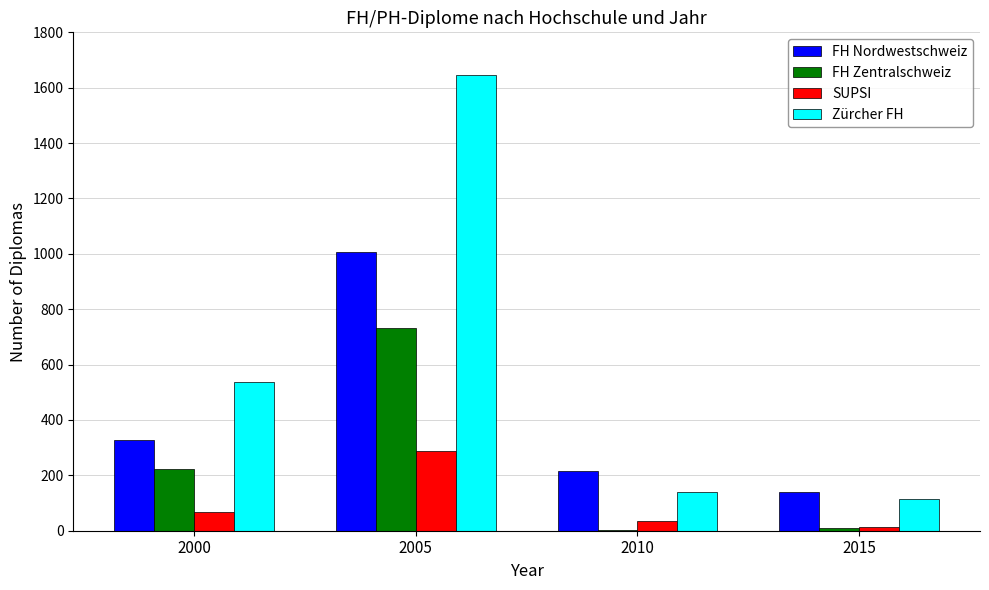

What is the approximate value of Zürcher FH at 2010, to the nearest 50?

150